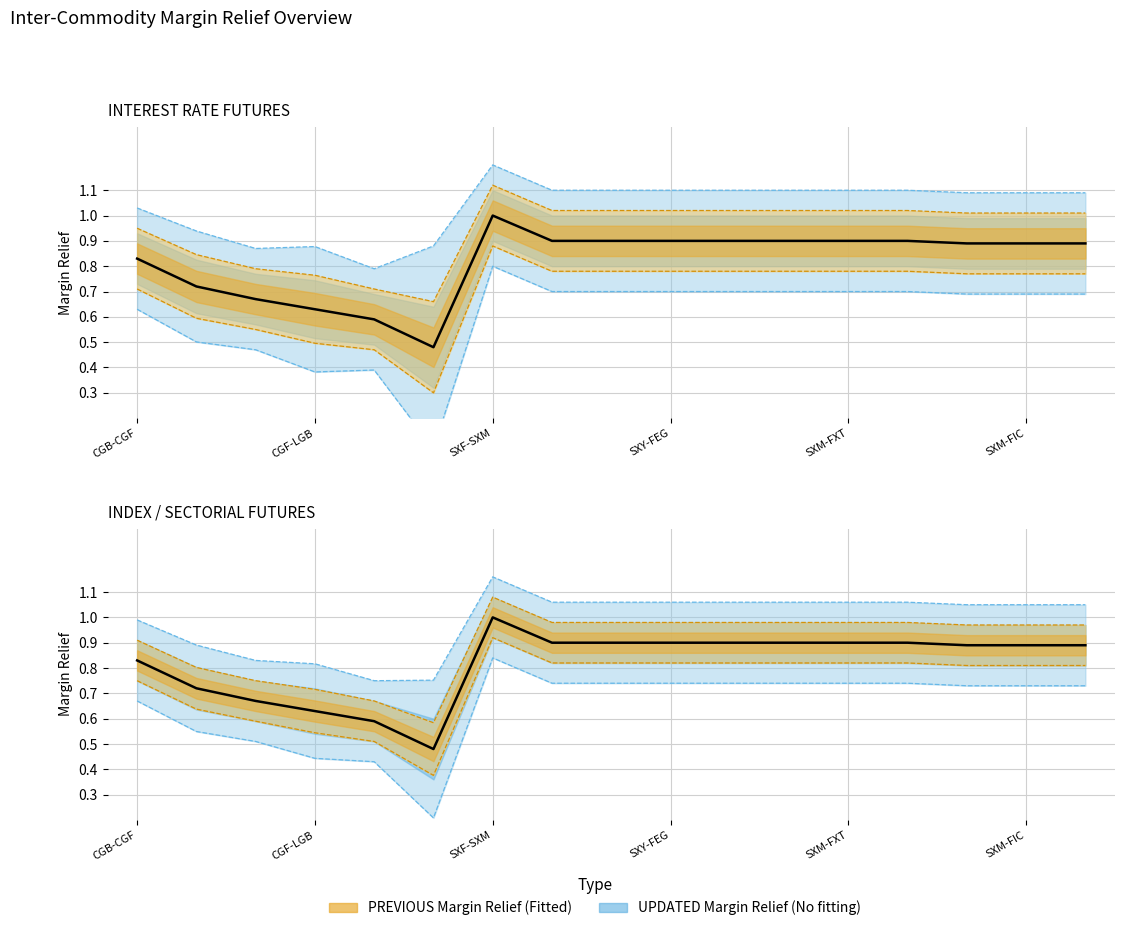

The value of UPDATED Margin Relief at SXF-FIC is 1.5. True or false?

False